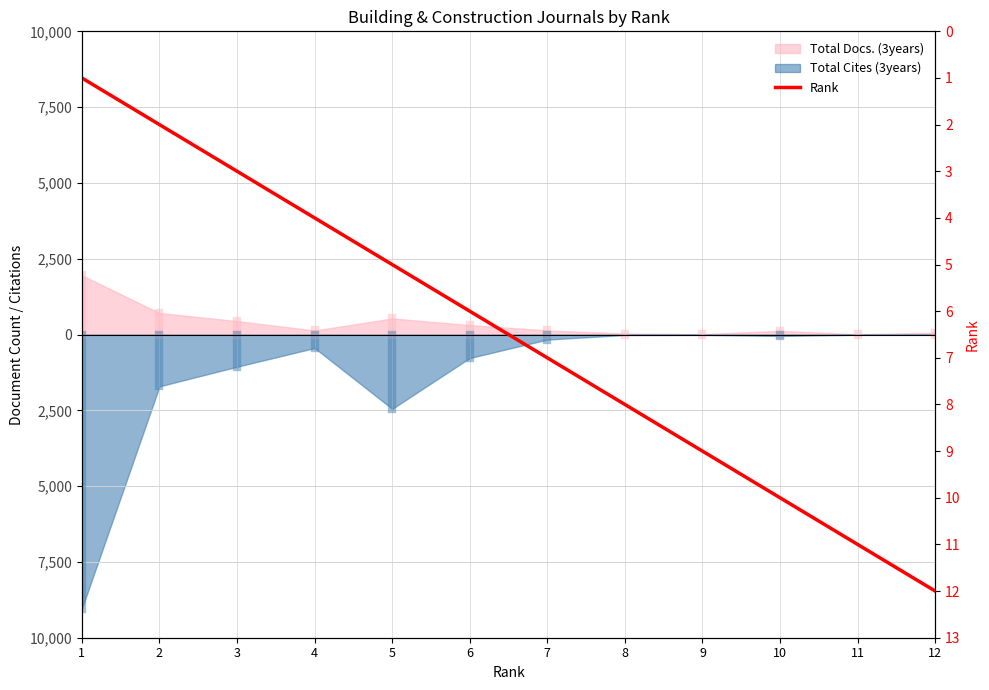

List the labels in order of value, smallest first.

1, 2, 3, 4, 5, 6, 7, 8, 9, 10, 11, 12